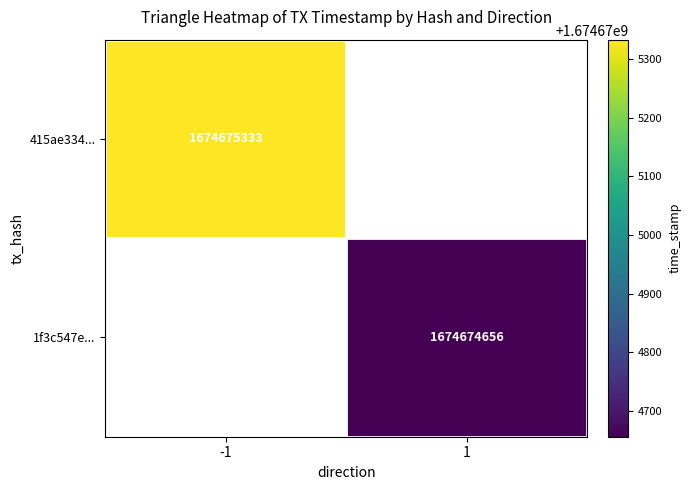

Which has a higher value, direction or time_stamp?

time_stamp